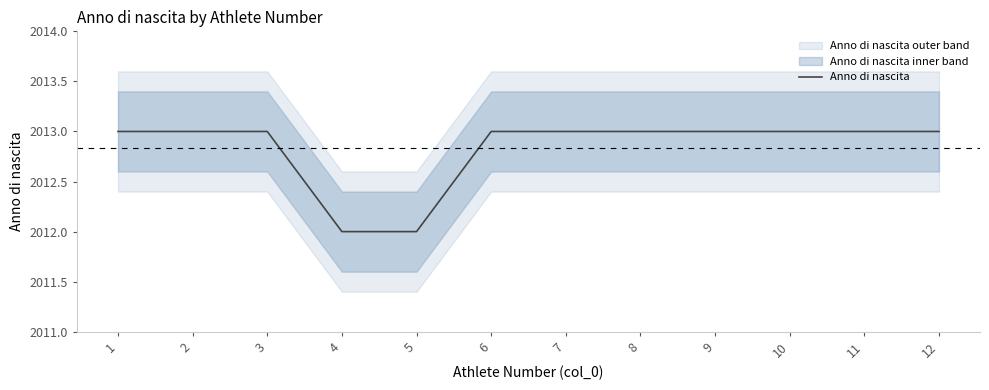

Rank the categories by value from lowest to highest.

4, 5, 1, 2, 3, 6, 7, 8, 9, 10, 11, 12